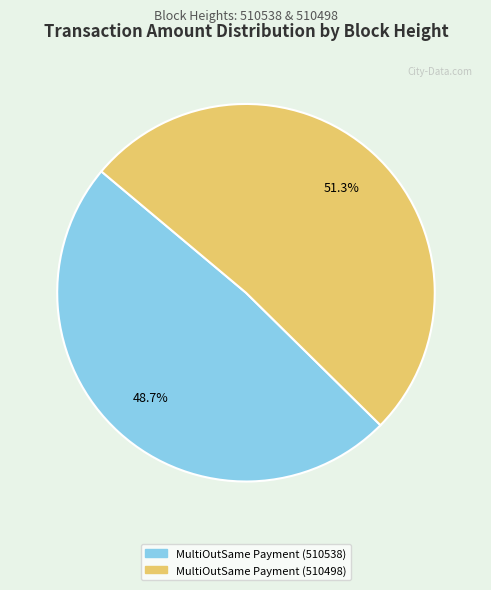

Does MultiOutSame Payment (510538) represent more than half of the total?

No